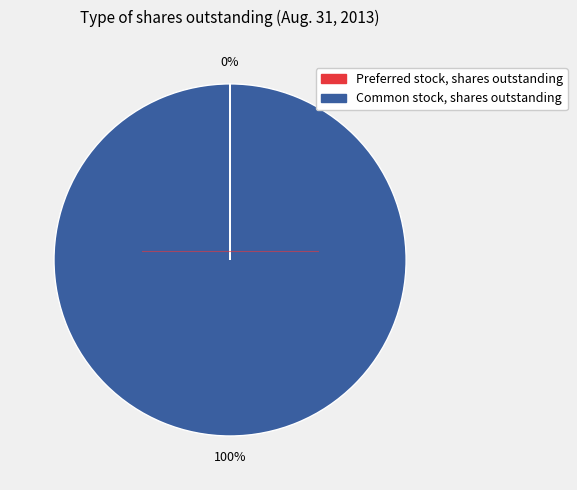

True or false: Common stock, shares outstanding accounts for 92% of the total.

False